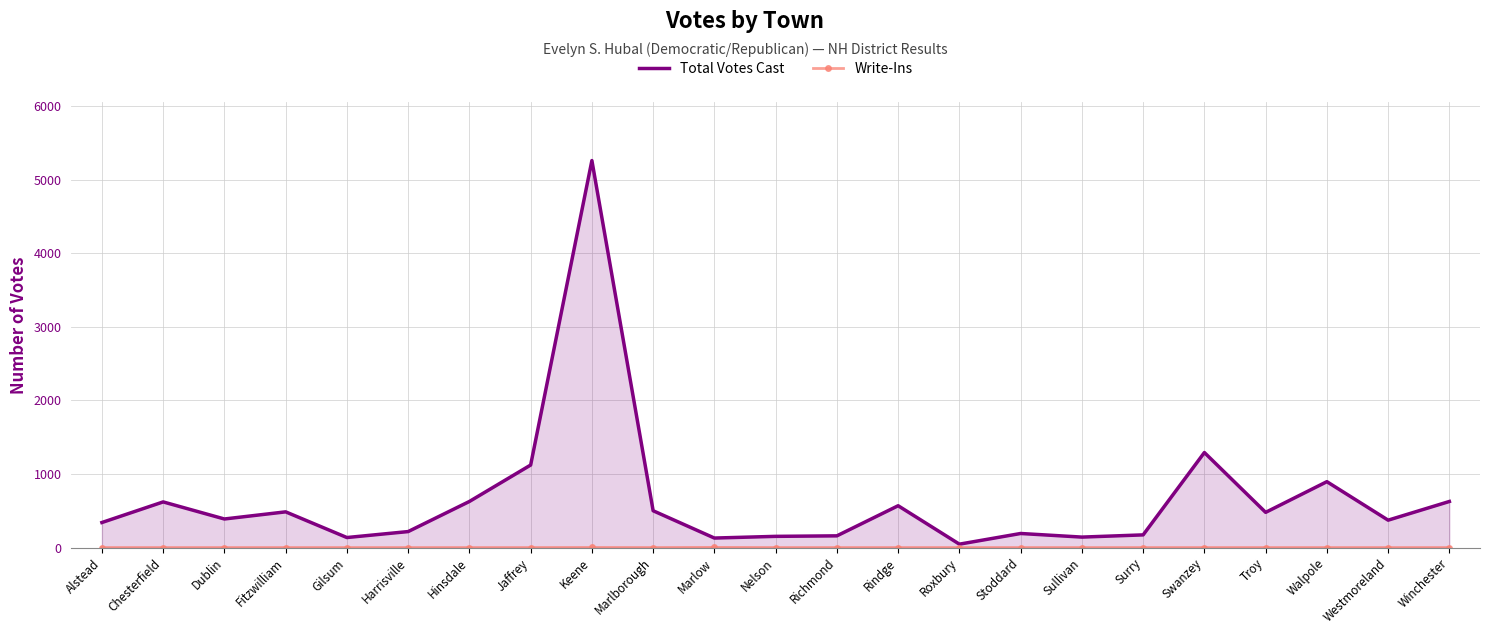

What is the difference between the maximum and minimum values in the Write-Ins series?

2